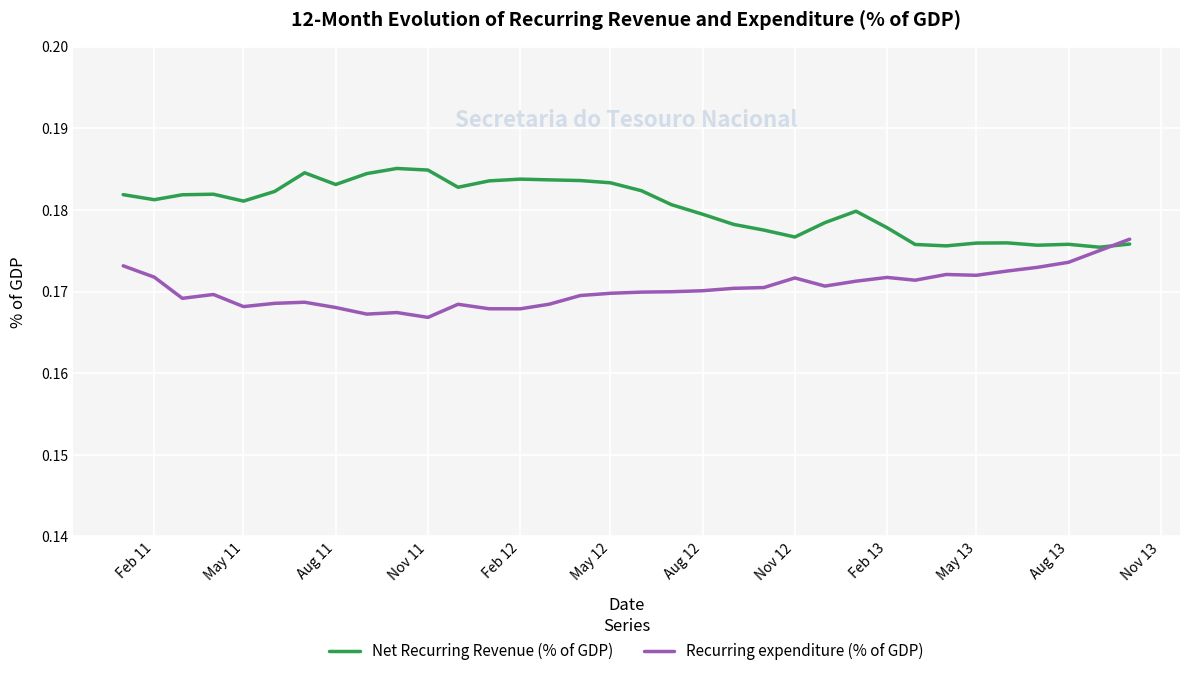

Rank the series by their maximum value, from highest to lowest.

Net Recurring Revenue (% of GDP), Recurring expenditure (% of GDP)